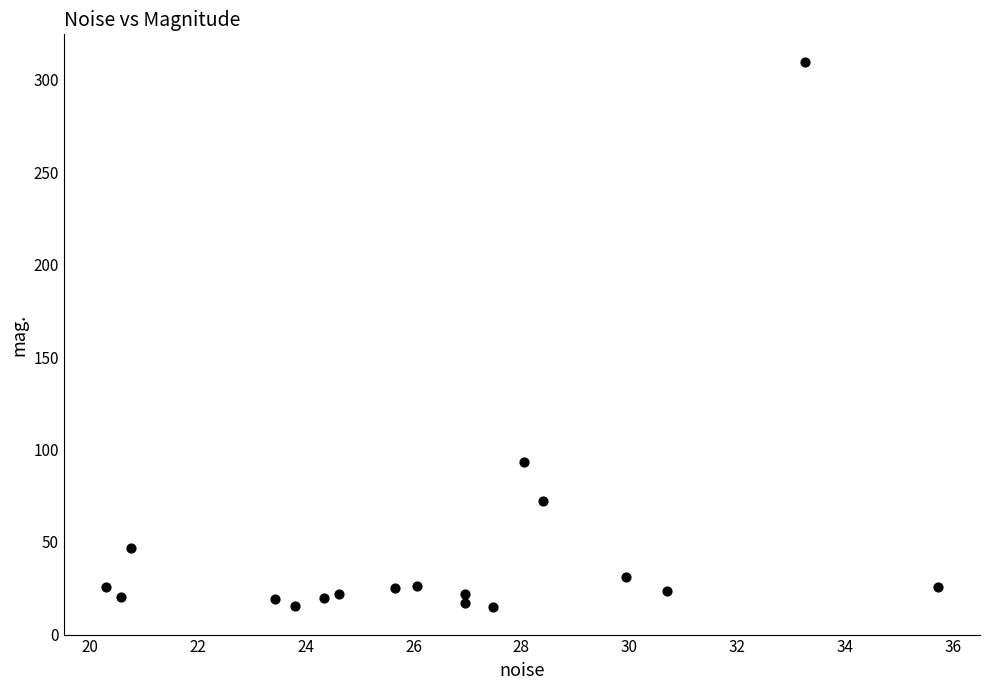

What Y value in the scatter plot is closest to 162?

93.0